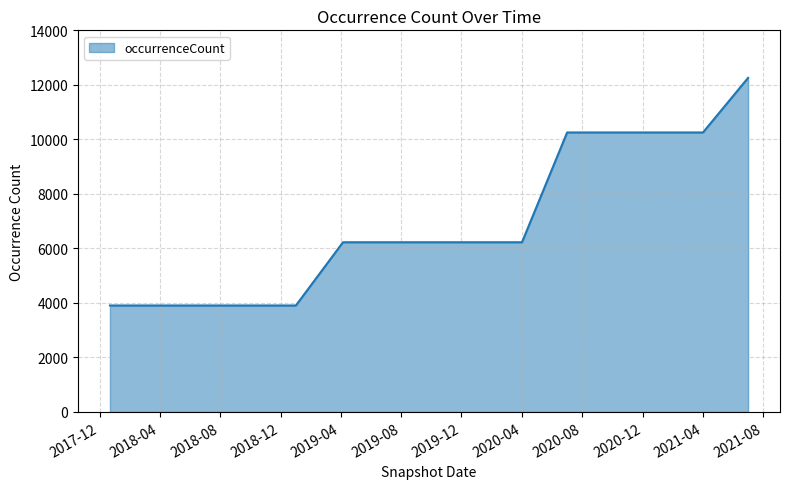

What is the smallest value displayed?

3906